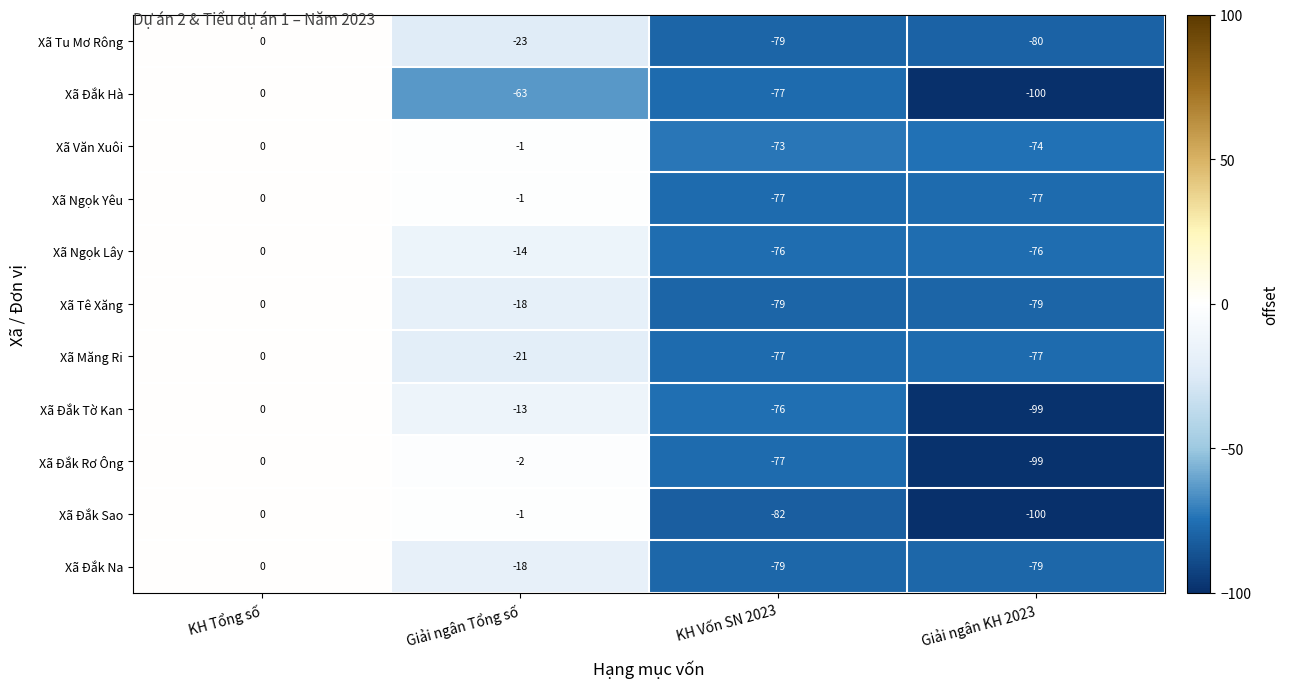

What is the total value across all series at KH Vốn SN 2023?

-852